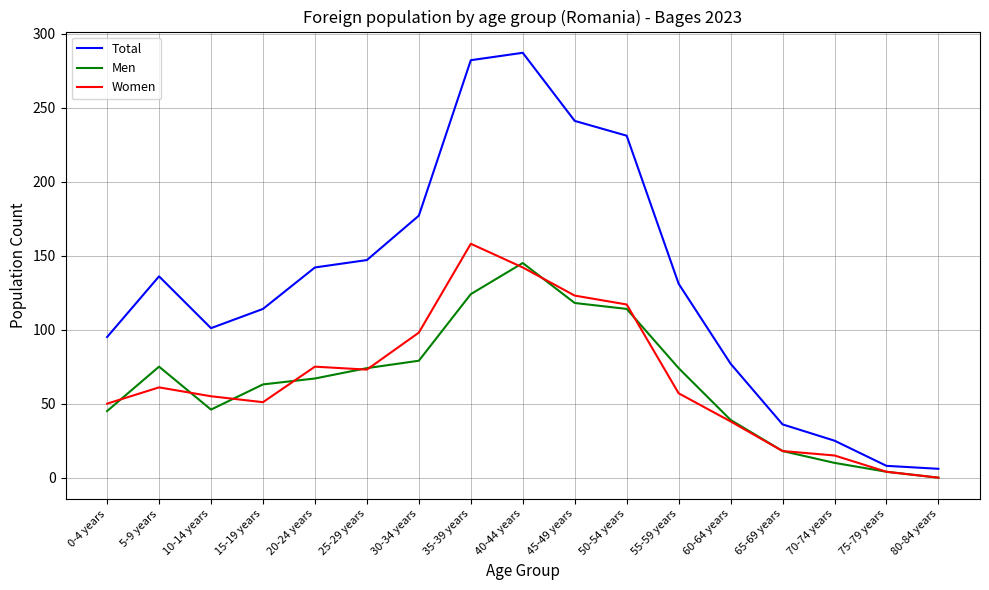

Rank the series by their maximum value, from highest to lowest.

Total, Women, Men